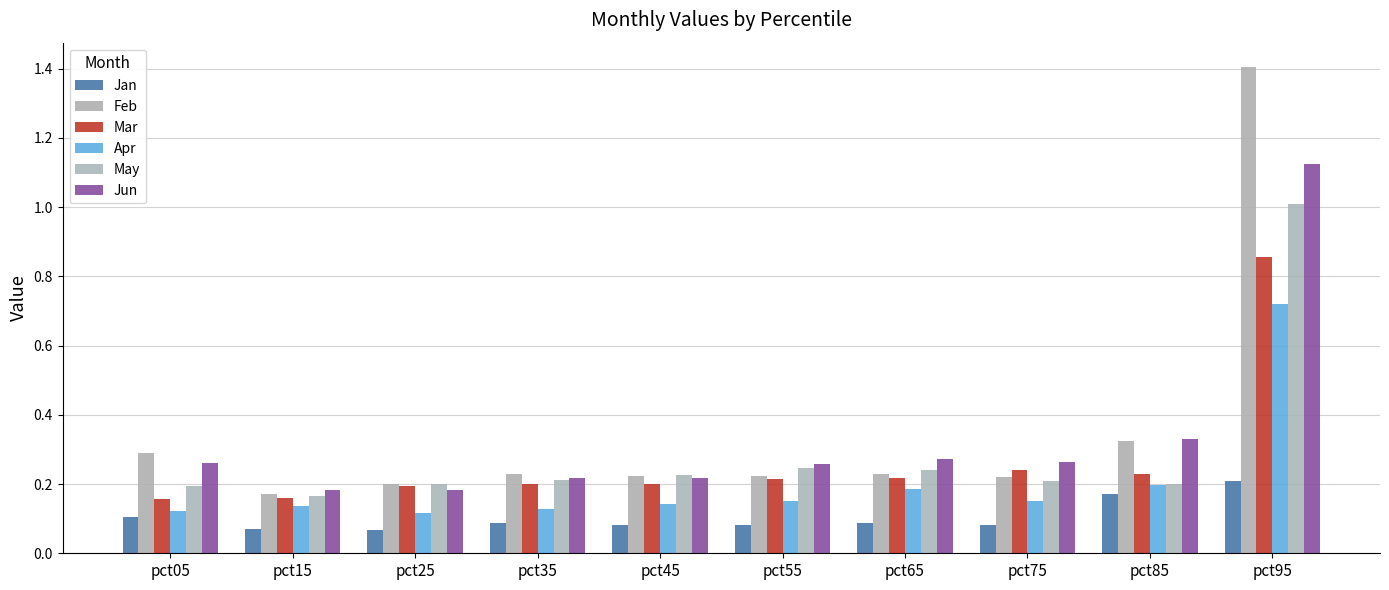

What is the value of the Apr bar at the 7th from the left?

0.2